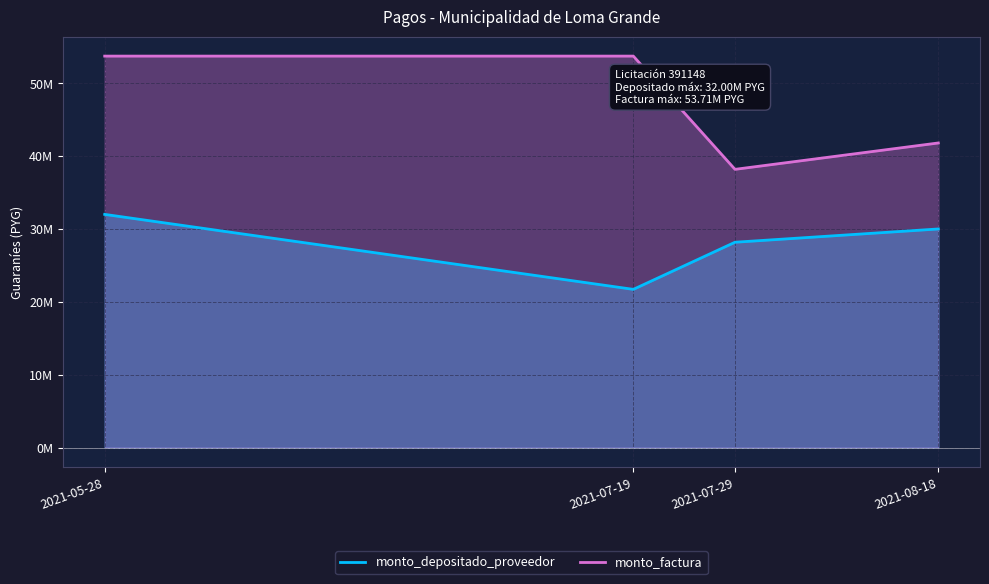

What is the total value across all series at 2021-05-28?

85713326